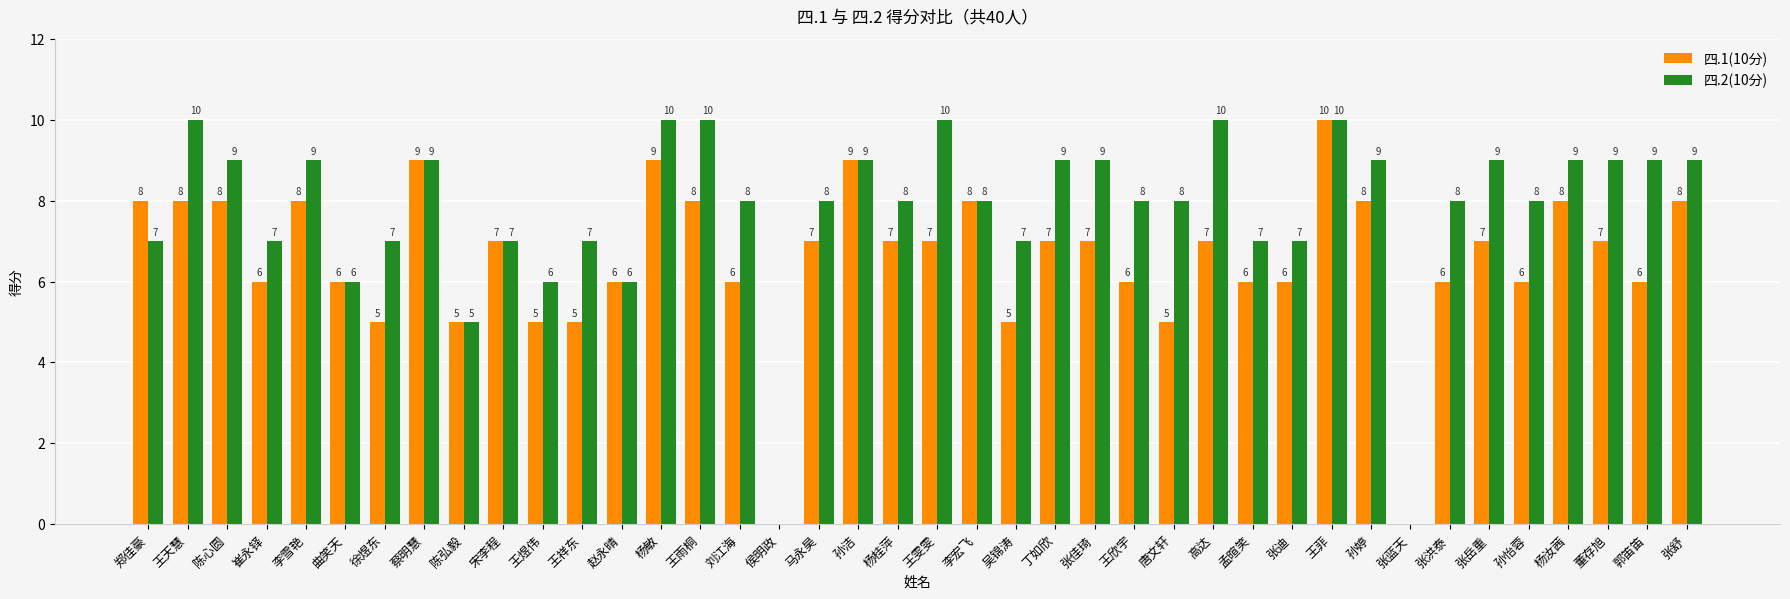

Are the bars horizontal?

No